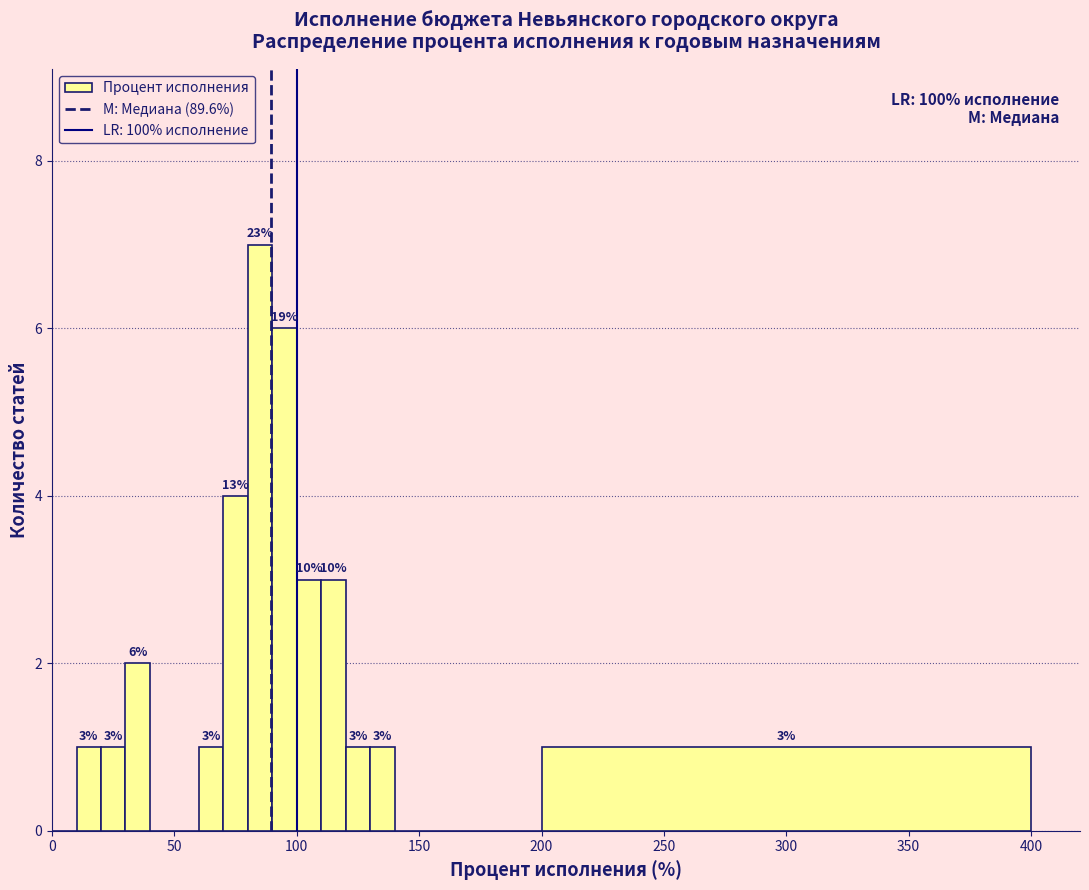

Read against the x-axis, roughly where is the centre of the tallest bar?

85